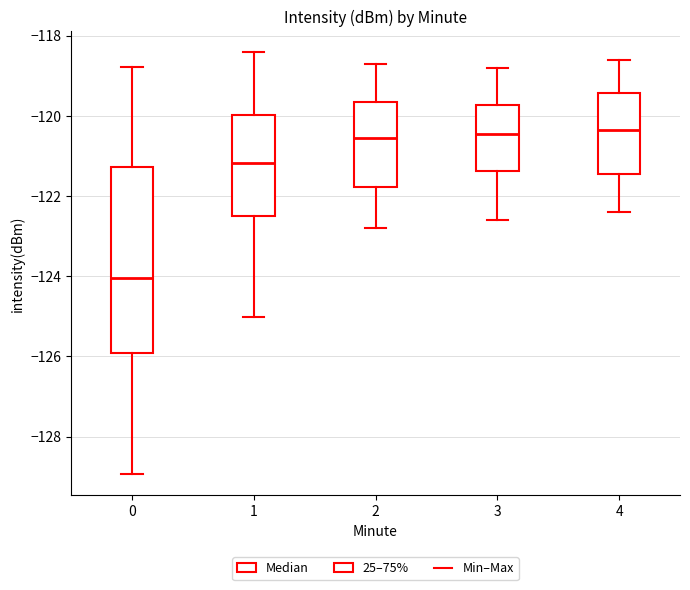

Comparing the boxes themselves (not the whiskers), which one is the tallest?

0